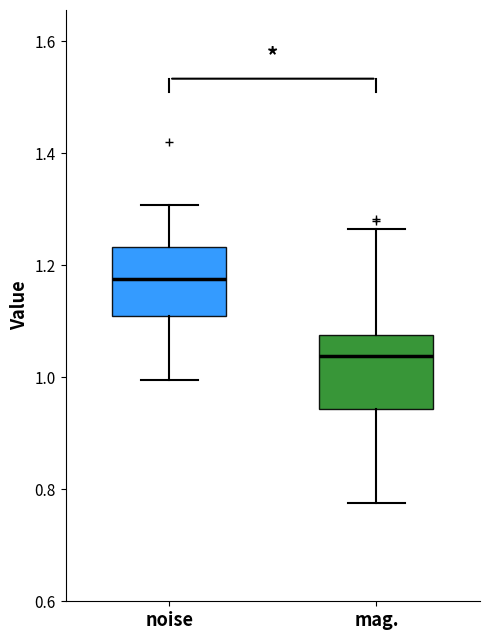

Reading left to right, read every box against the y-axis: the position of its median line, the range the box covers, and the ends of its whiskers. The values are not printed on the chart, so give them approximately, as read against the axis.

noise: median 1.18, box 1.10 to 1.24, whiskers 1.00 to 1.30
mag.: median 1.04, box 0.94 to 1.08, whiskers 0.78 to 1.26